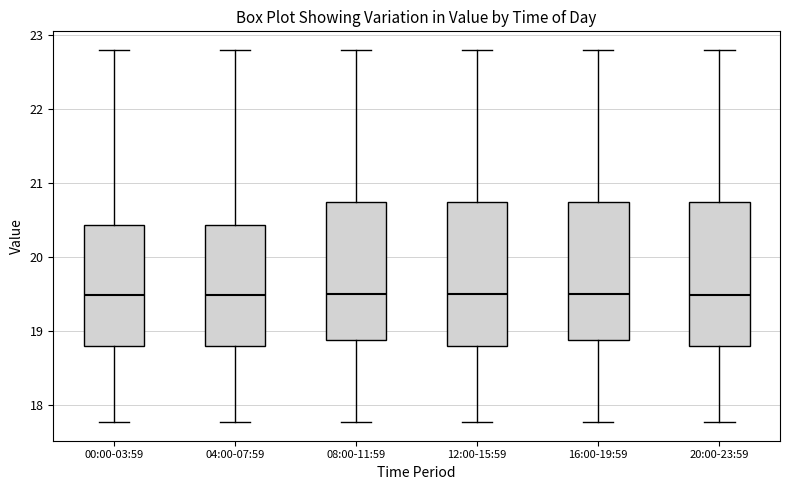

Reading left to right, read every box against the y-axis: the position of its median line, the range the box covers, and the ends of its whiskers. The values are not printed on the chart, so give them approximately, as read against the axis.

00:00-03:59: median 19.5, box 18.8 to 20.4, whiskers 17.8 to 22.8
04:00-07:59: median 19.5, box 18.8 to 20.4, whiskers 17.8 to 22.8
08:00-11:59: median 19.5, box 18.9 to 20.7, whiskers 17.8 to 22.8
12:00-15:59: median 19.5, box 18.8 to 20.7, whiskers 17.8 to 22.8
16:00-19:59: median 19.5, box 18.9 to 20.7, whiskers 17.8 to 22.8
20:00-23:59: median 19.5, box 18.8 to 20.7, whiskers 17.8 to 22.8